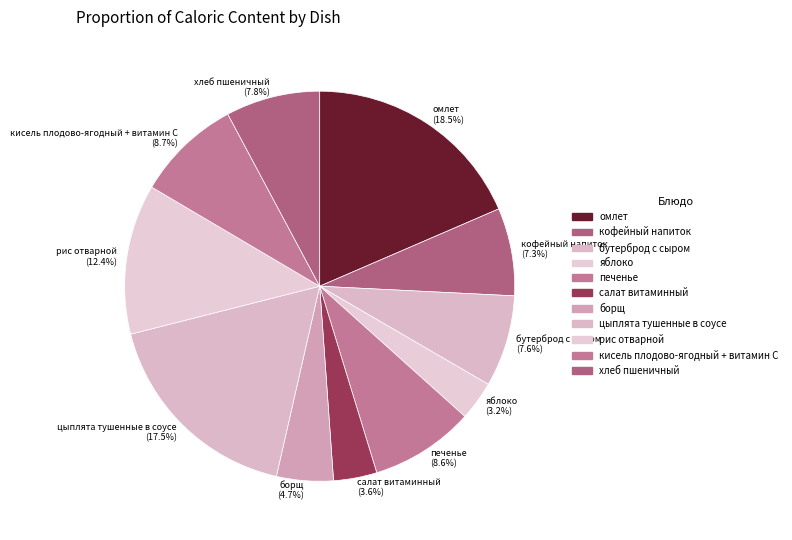

Which slice is the largest?

омлет